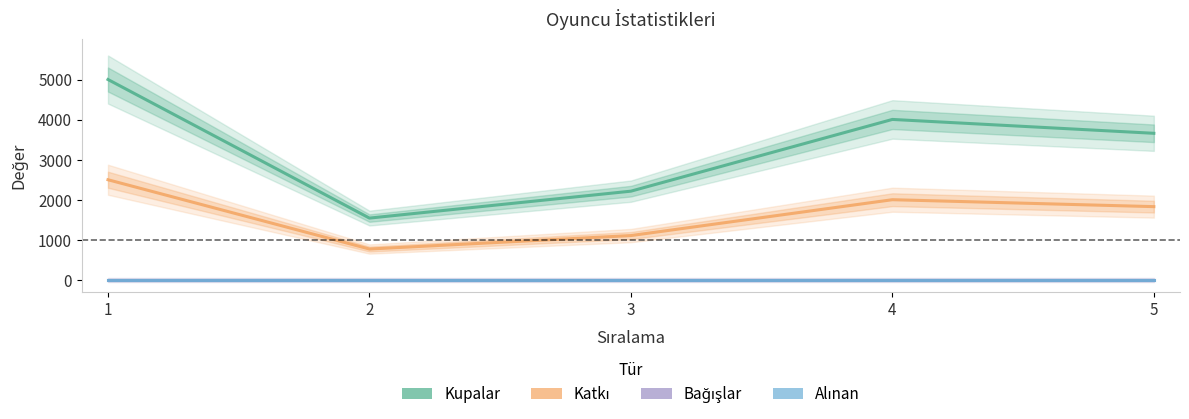

How many lines are shown in the chart?

4